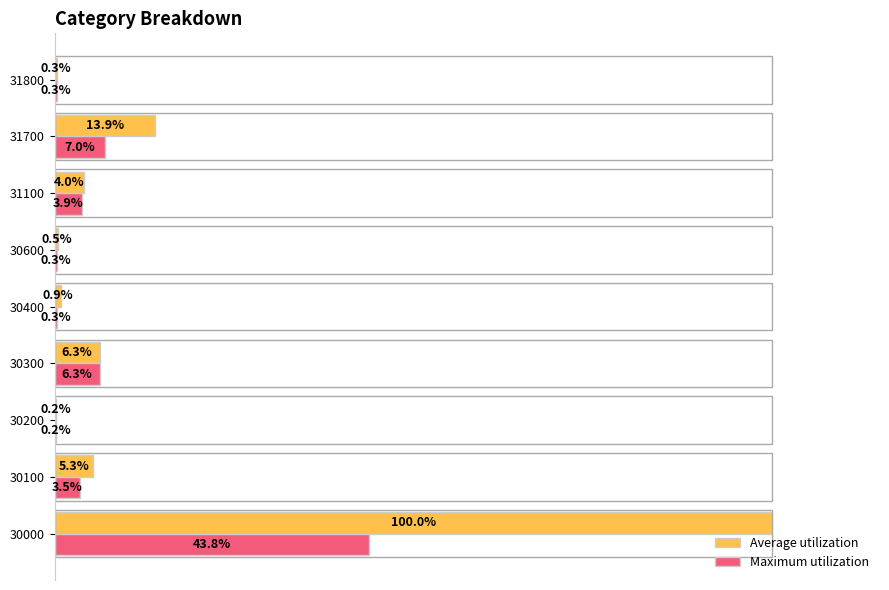

Which series has the largest total across all categories?

Average utilization